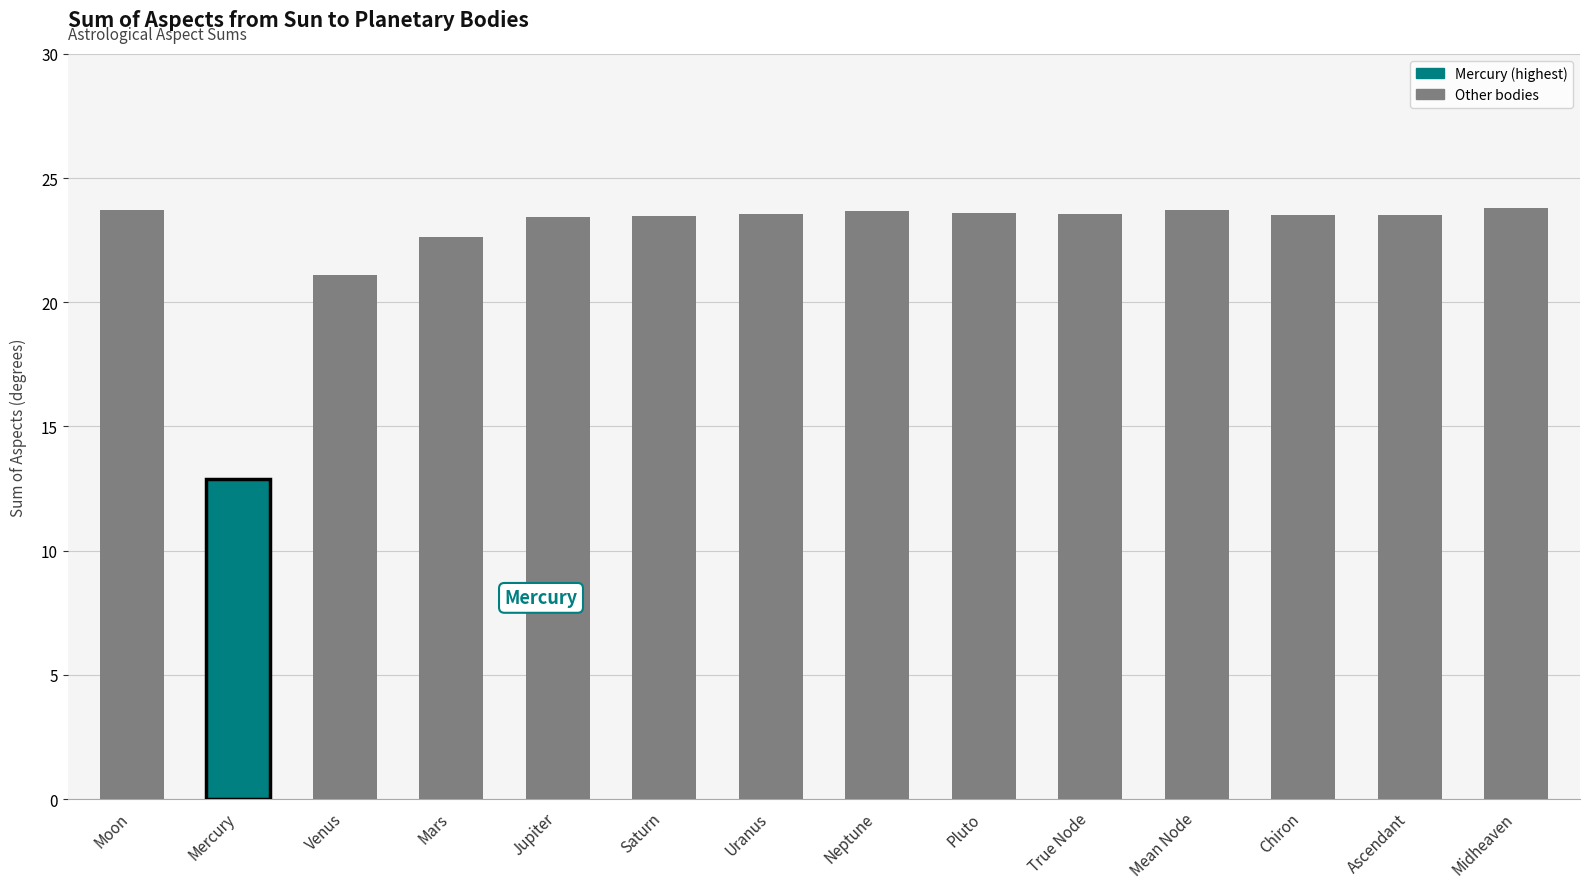

Which label corresponds to the smallest value in the chart?

Mercury